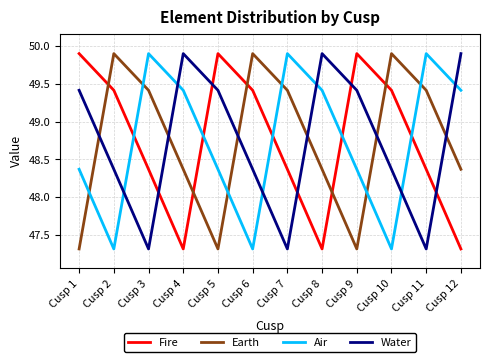

What is the smallest value displayed?

47.3